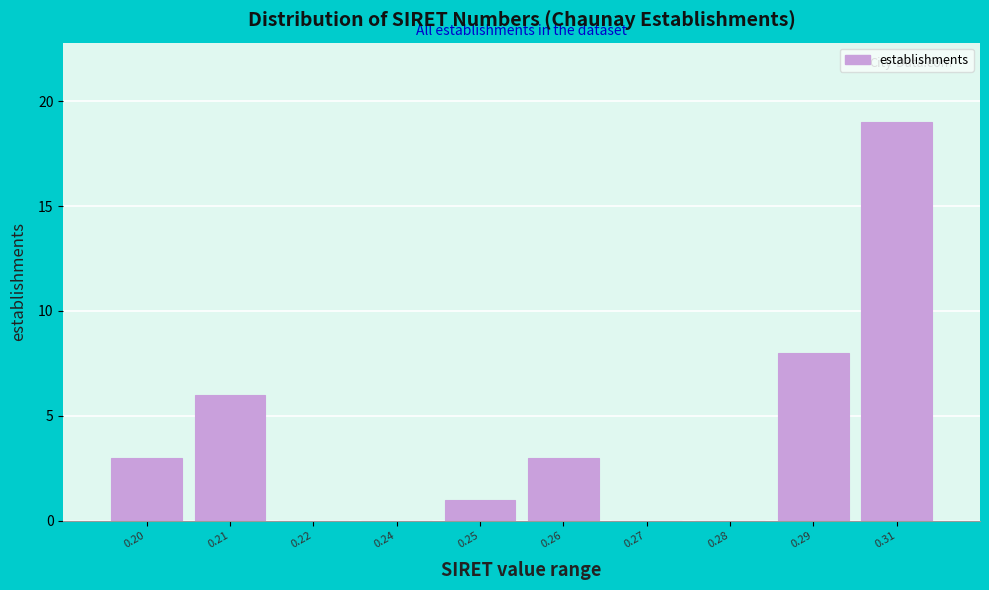

Reading left to right, what are all the values shown in this chart?

0.20=3	0.21=6	0.22=0	0.24=0	0.25=1	0.26=3	0.27=0	0.28=0	0.29=8	0.31=19